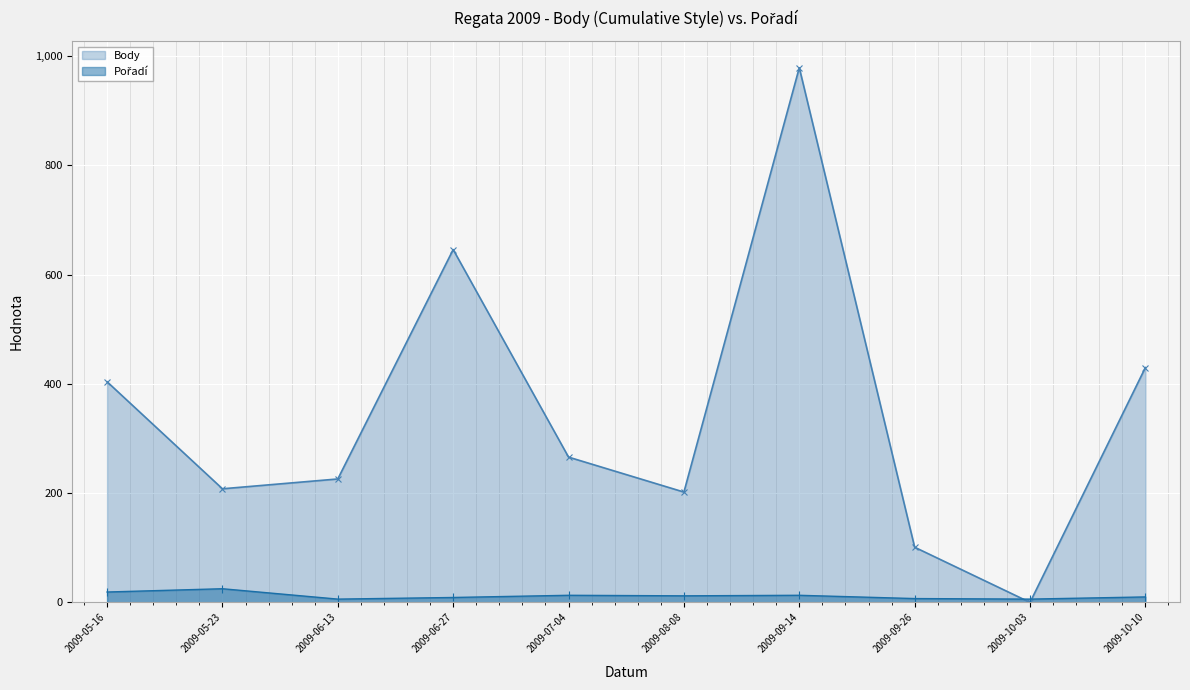

At 2009-05-23, list the series in order from smallest to largest.

Pořadí, Body